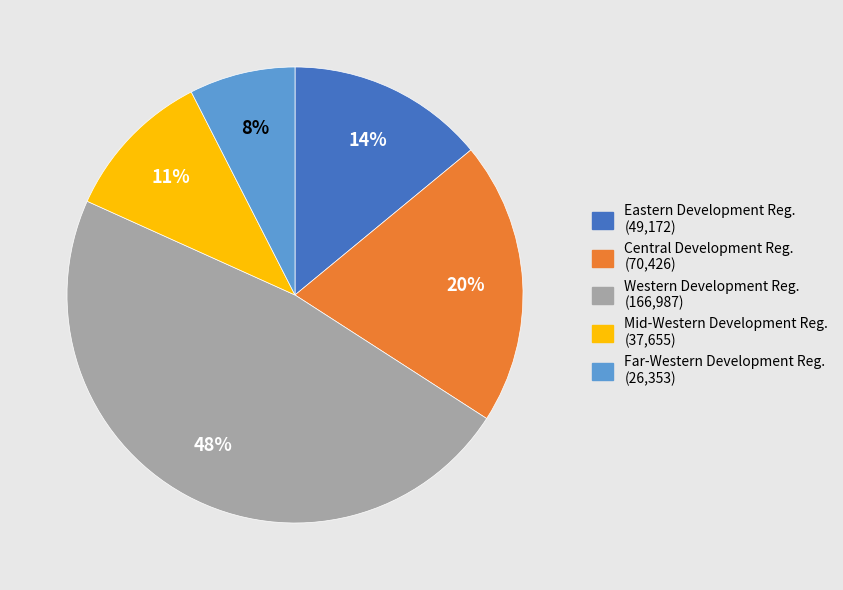

Do Central Development Reg. and Far-Western Development Reg. together represent more than half of the pie?

No